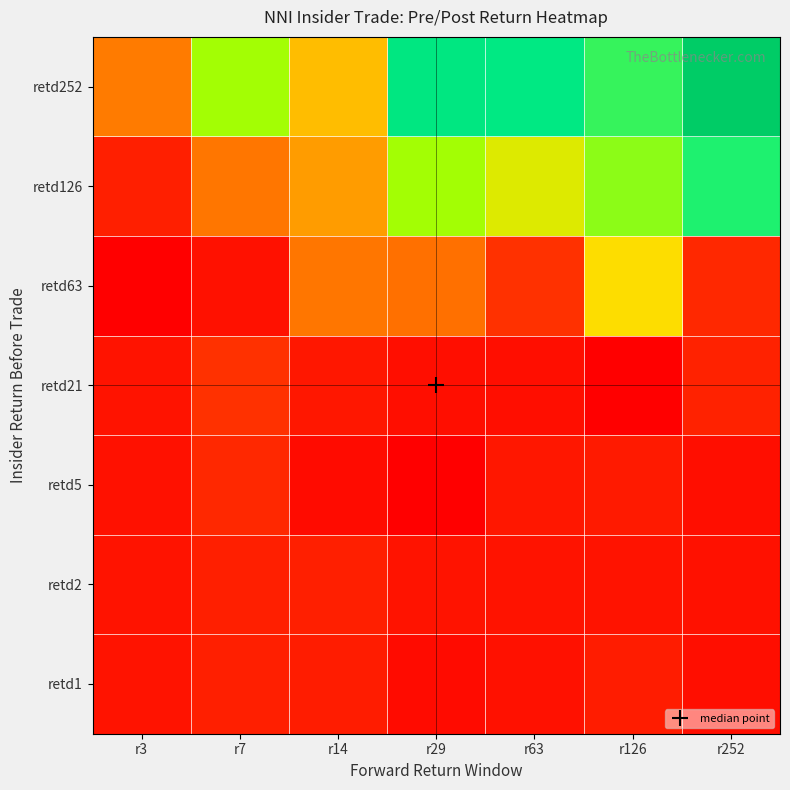

Between r63 and r126, which is larger?

r126